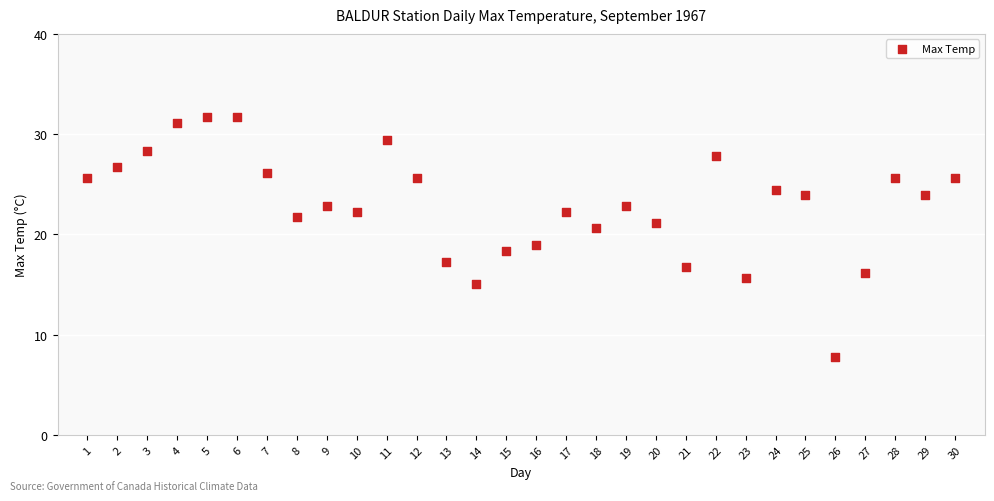

What is the range of X values (max minus min)?

29.0